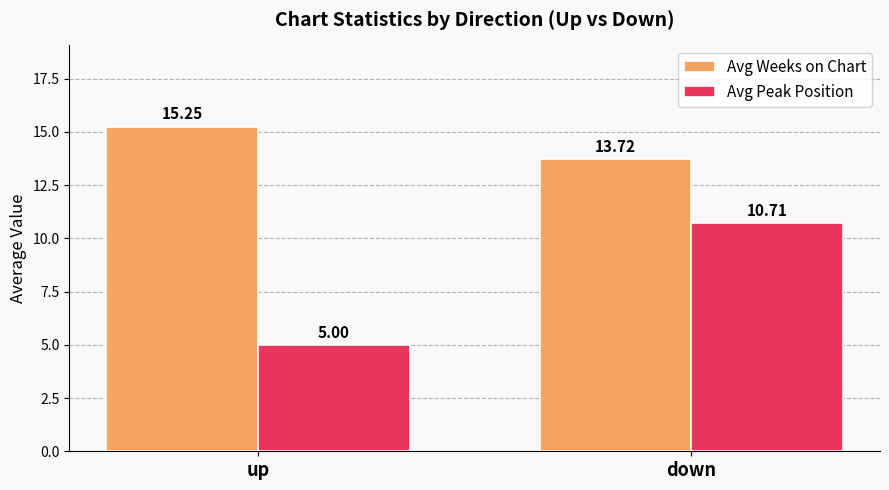

What is the total value across all series at down?

24.4